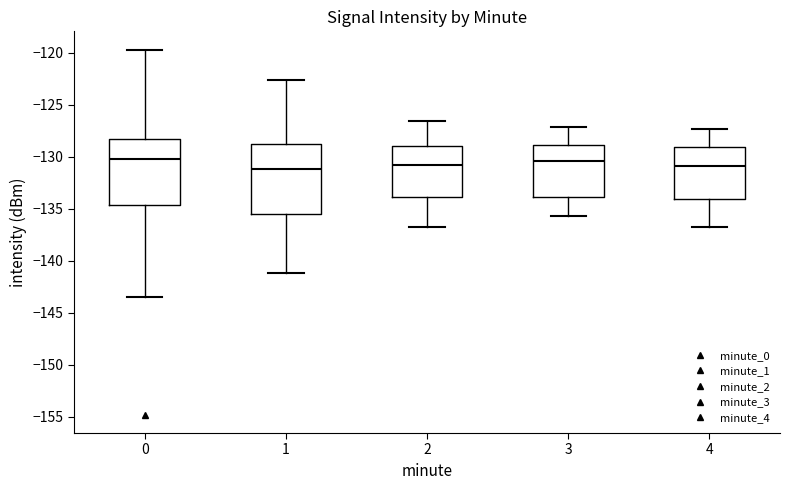

Reading left to right, transcribe this box plot: for each box, give where its median line is, the range the box spans, and where its two whiskers end, as read against the y-axis. The values are not printed on the chart, so give them approximately, as read against the axis.

0: median -130.5, box -134.5 to -128.5, whiskers -143.5 to -119.5
1: median -131.0, box -135.5 to -129.0, whiskers -141.0 to -122.5
2: median -131.0, box -134.0 to -129.0, whiskers -137.0 to -126.5
3: median -130.5, box -134.0 to -129.0, whiskers -135.5 to -127.0
4: median -131.0, box -134.0 to -129.0, whiskers -137.0 to -127.5